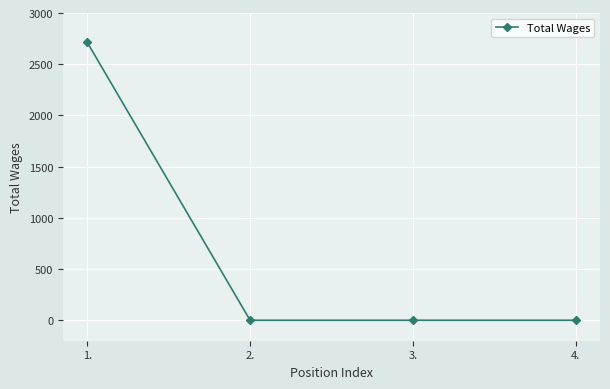

What is the label of the 4th point from the left?

4.